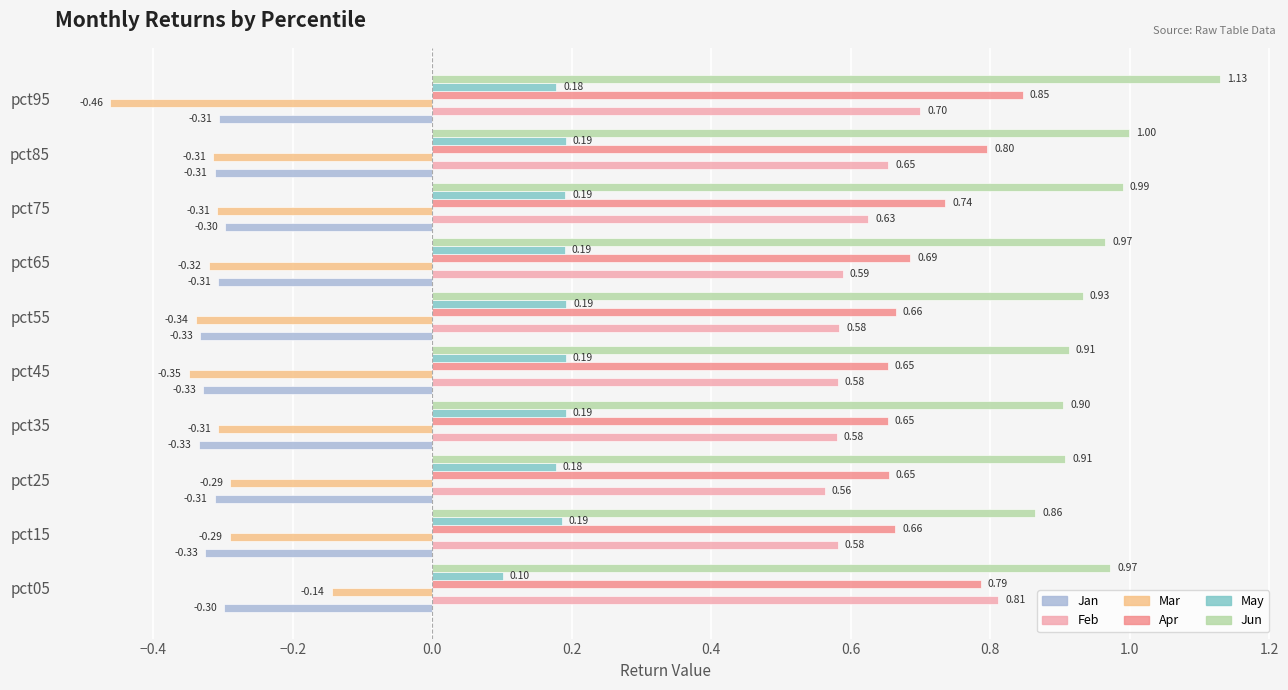

How many distinct data groups are displayed?

6